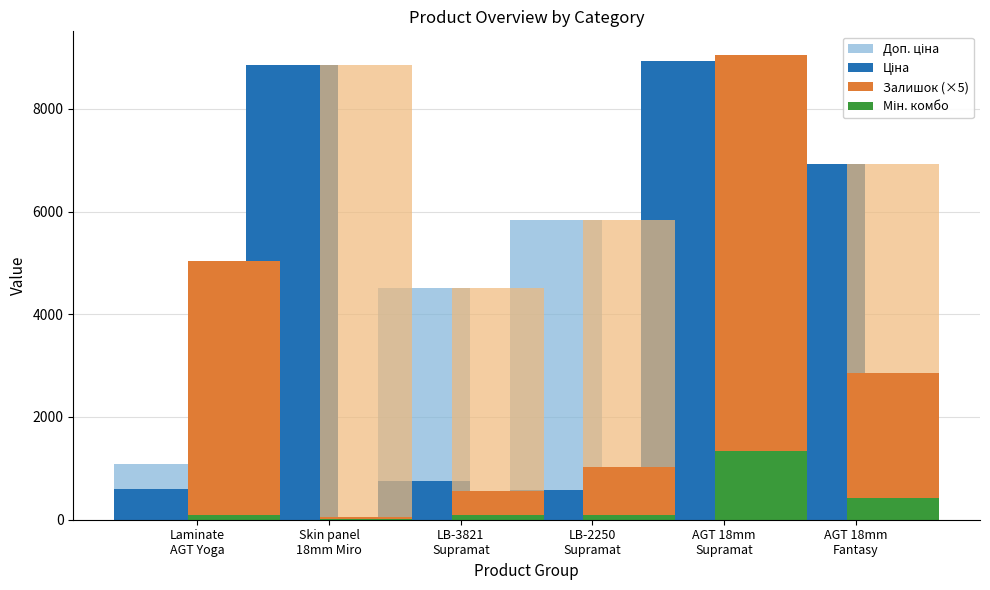

The Залишок (×5) series shows 55.0 at Skin panel
18mm Miro. True or false?

True